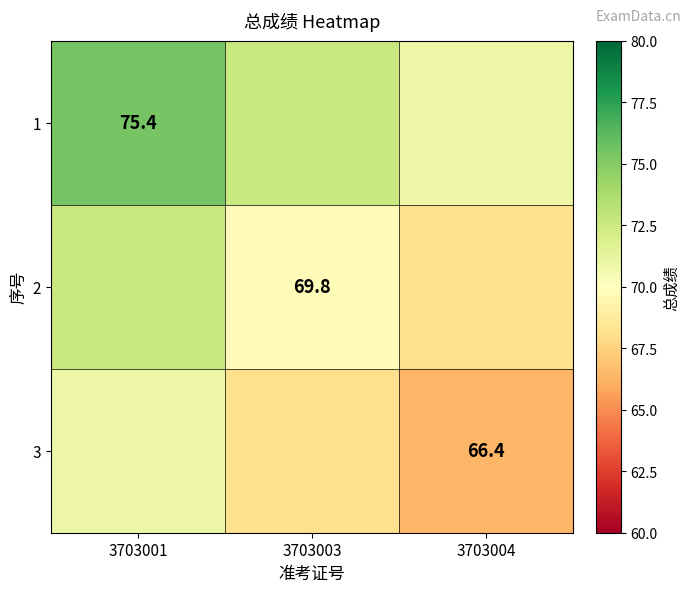

True or false: 1 has a value of 75.4 at 3703001.

True